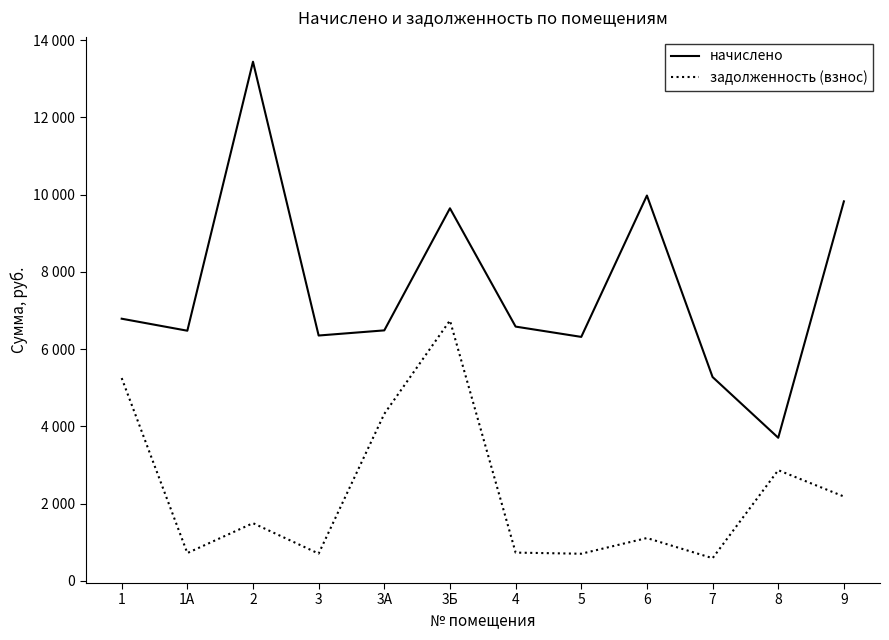

Where does the задолженность (взнос) series first go above 1493?

1